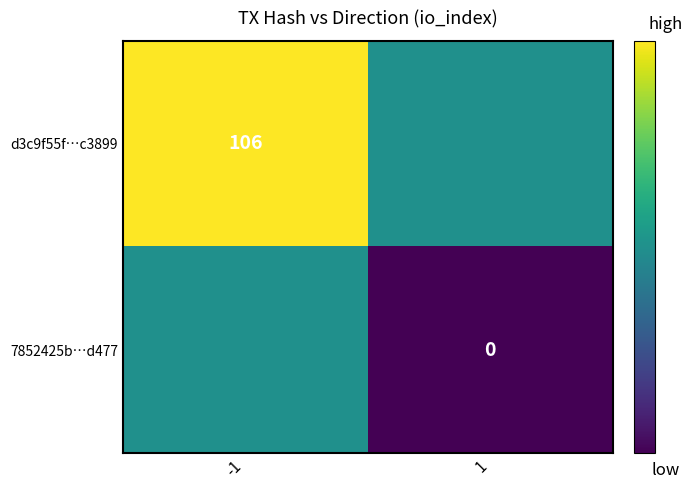

Is it true that d3c9f55f…c3899 equals 106 at -1?

True